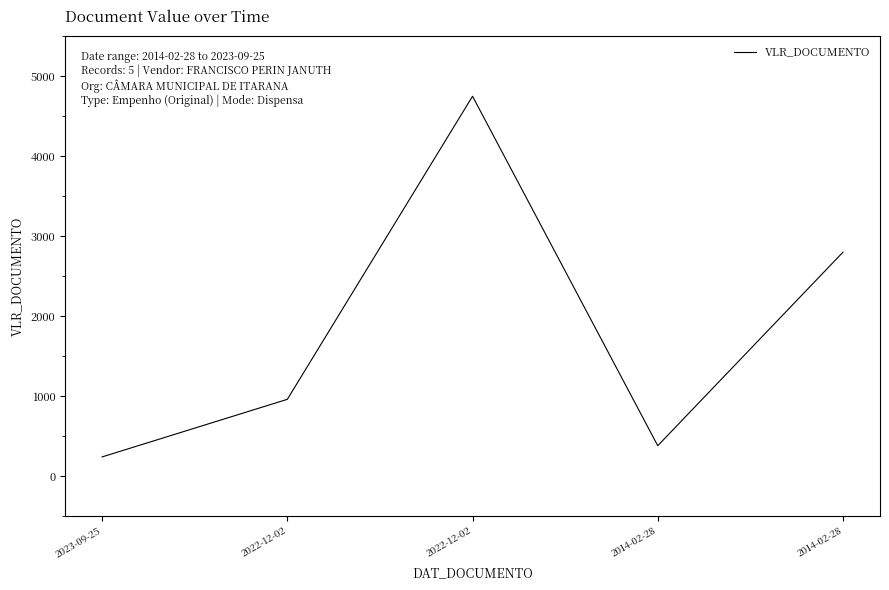

True or false: the data shows 351 at 2023-09-25.

False